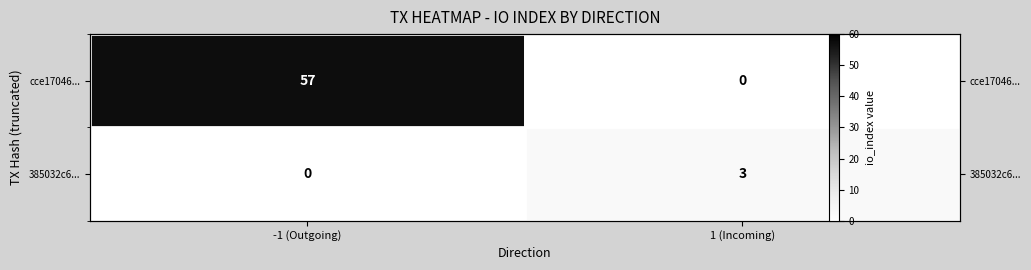

Rank the series by their maximum value, from highest to lowest.

cce17046..., 385032c6...